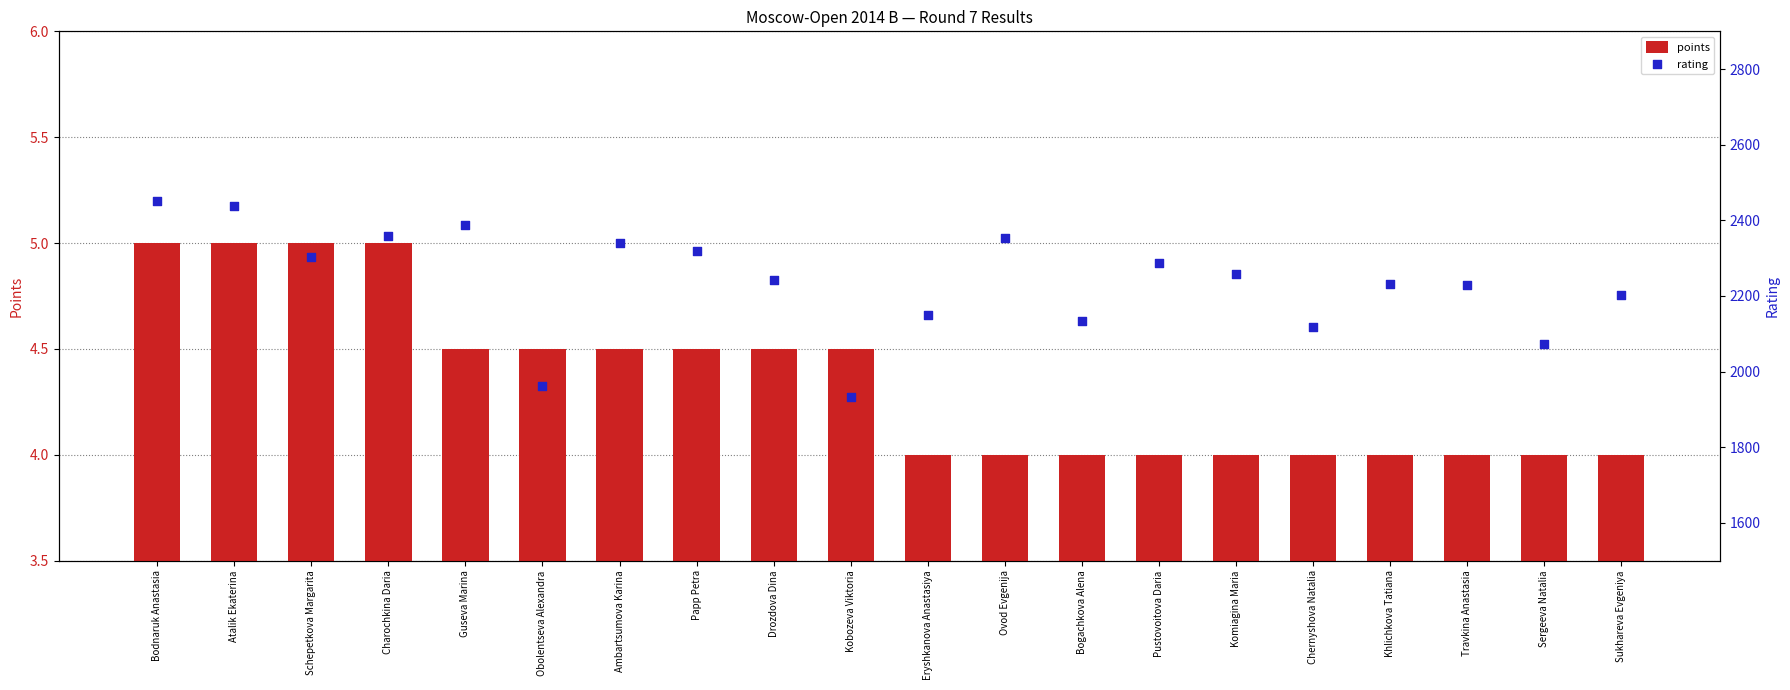

Is the value of Rating at Guseva Marina greater than the value of Points at Bodnaruk Anastasia?

Yes